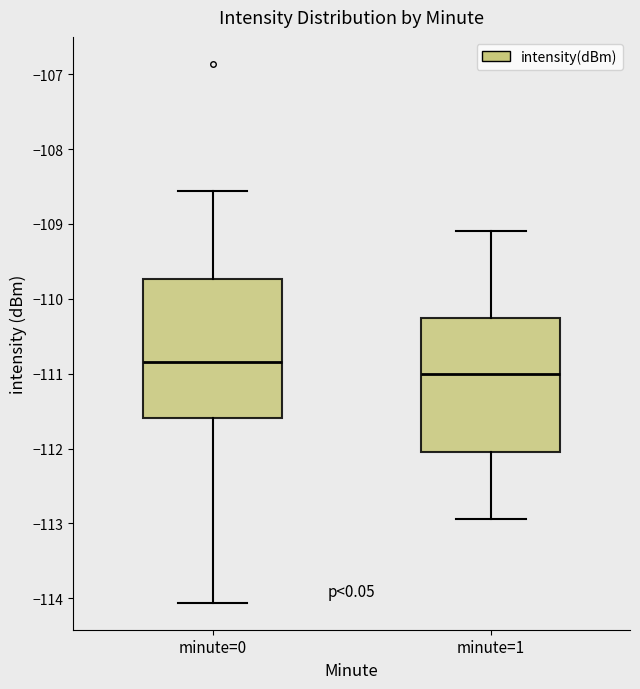

Where does the median line of the box for minute=0 sit on the y-axis? The values are not printed on the chart, so give them approximately, as read against the axis.

-110.8